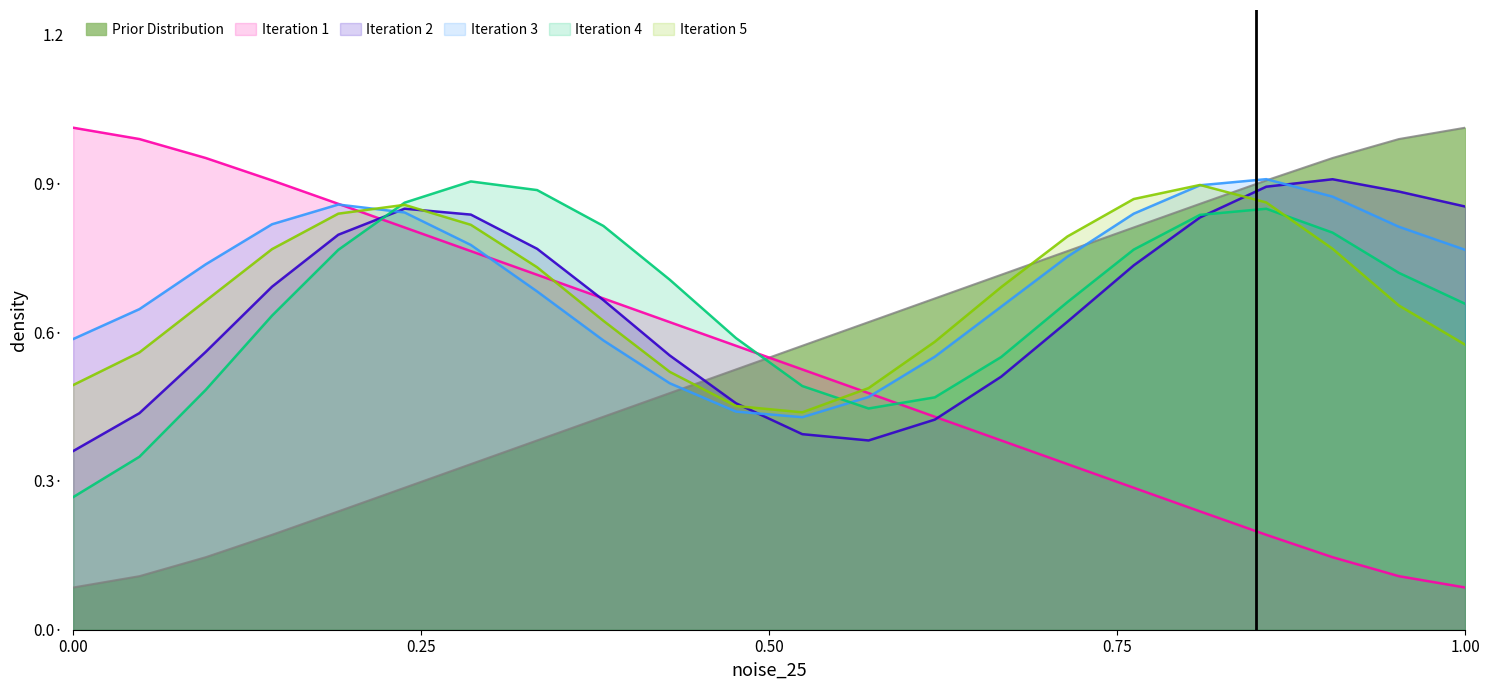

True or false: Teacher 2 has more than 1 points higher than both neighbors.

False